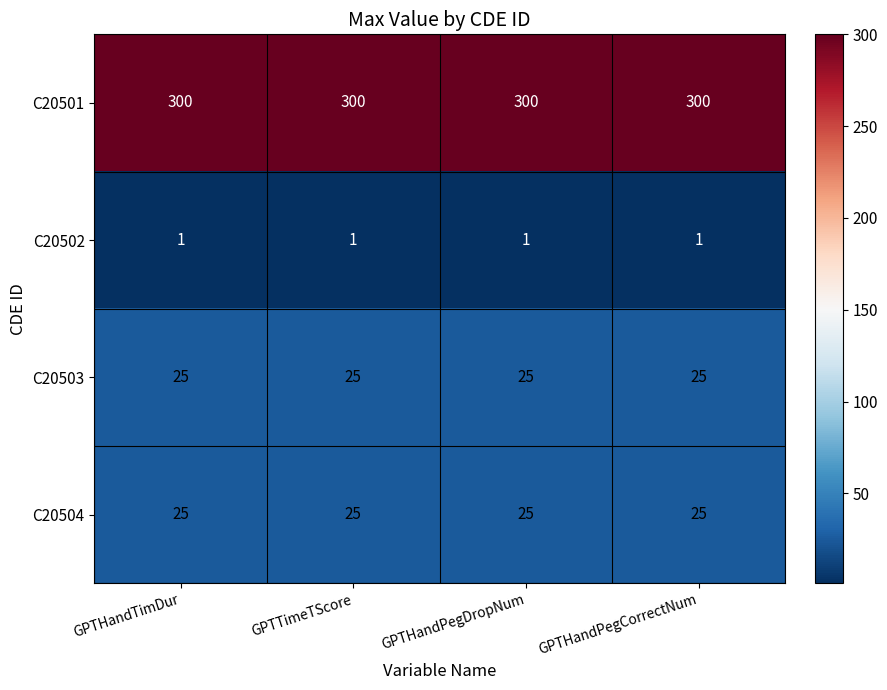

What is the sum of all C20504 values?

100